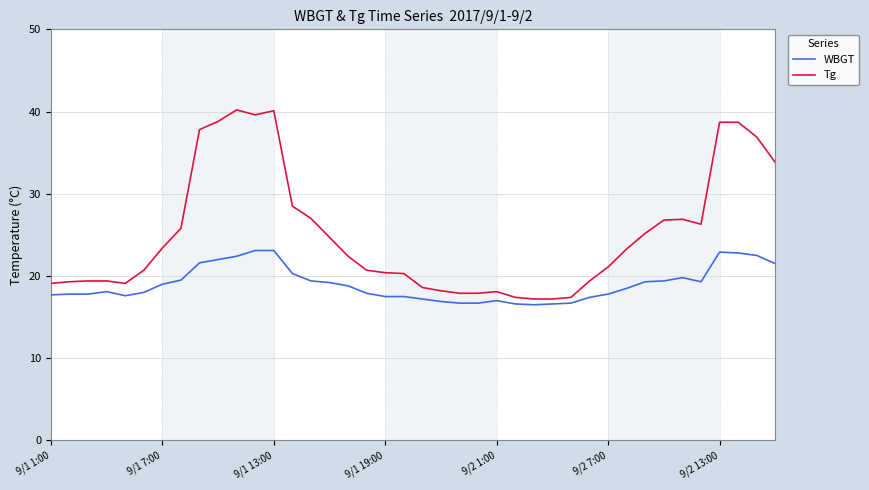

Rank the series by their maximum value, from highest to lowest.

Tg, WBGT